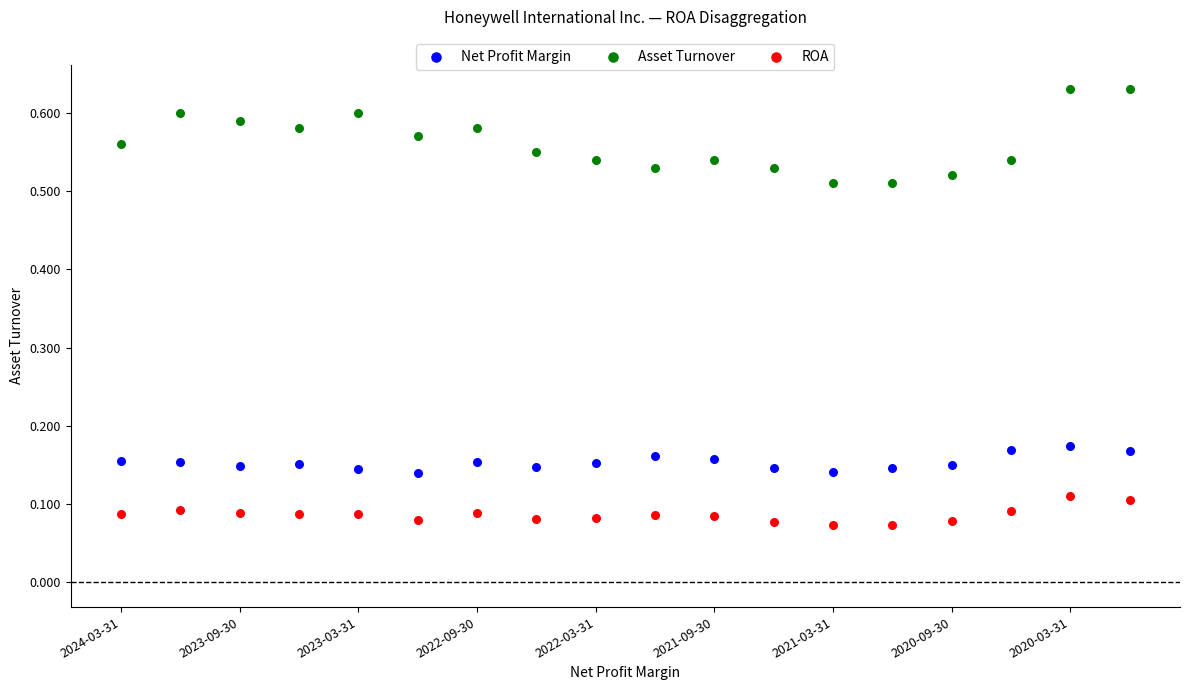

Which series reaches the maximum Y coordinate?

Asset Turnover